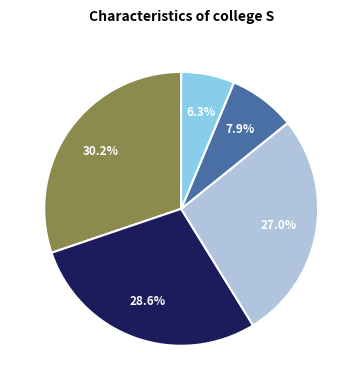

How many slices are in this pie chart?

5